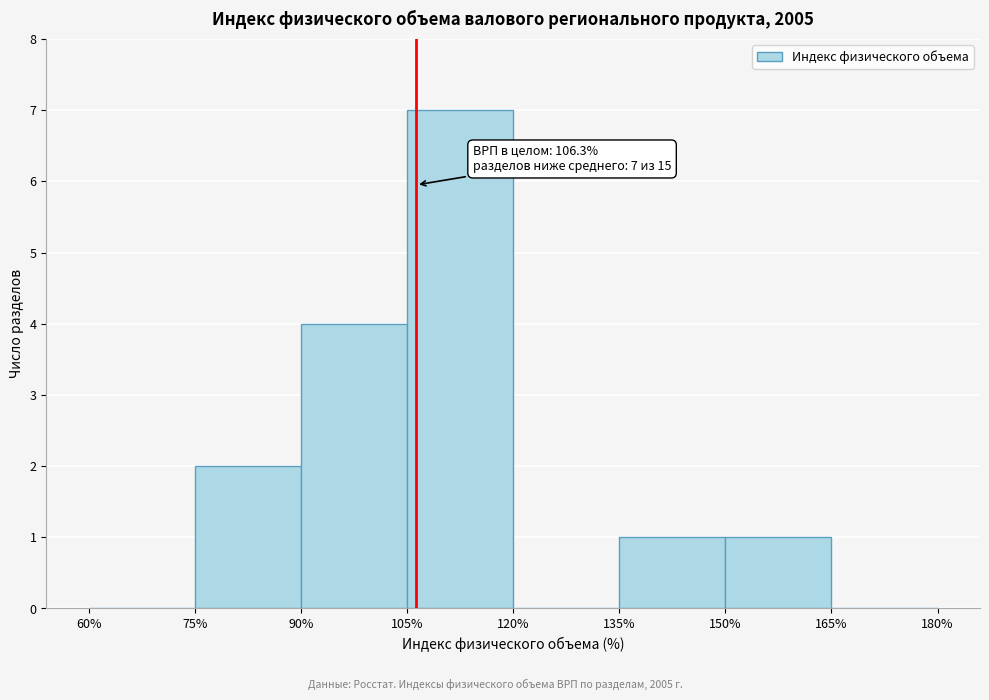

Over which range of the x-axis is the bar tallest?

105% to 120%